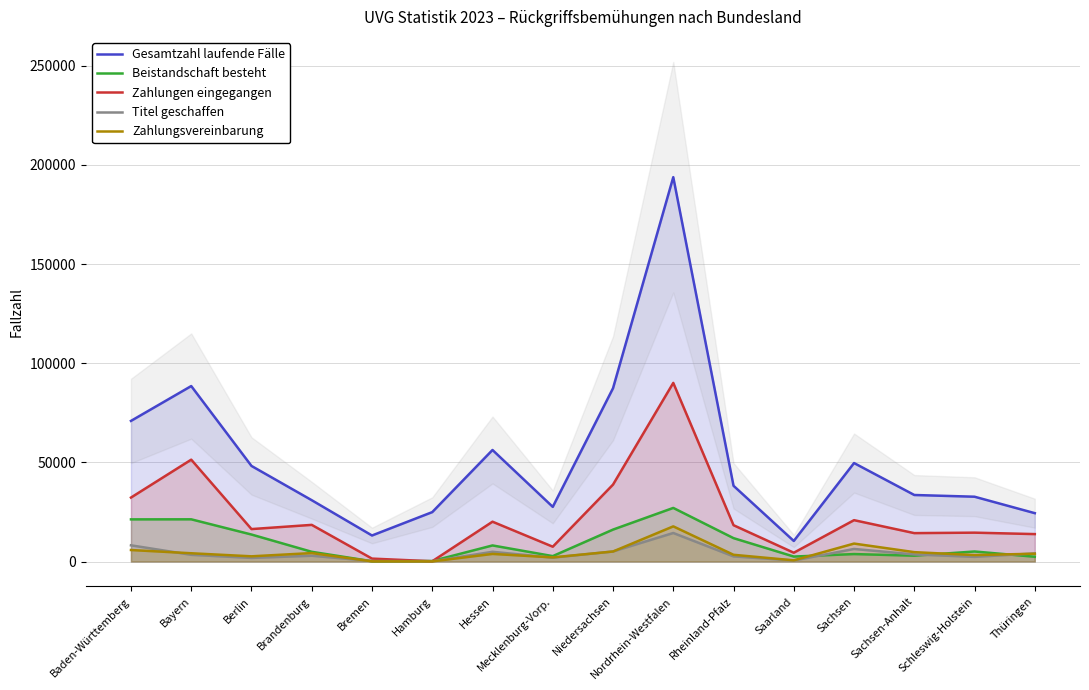

What is the minimum value shown in the chart?

60